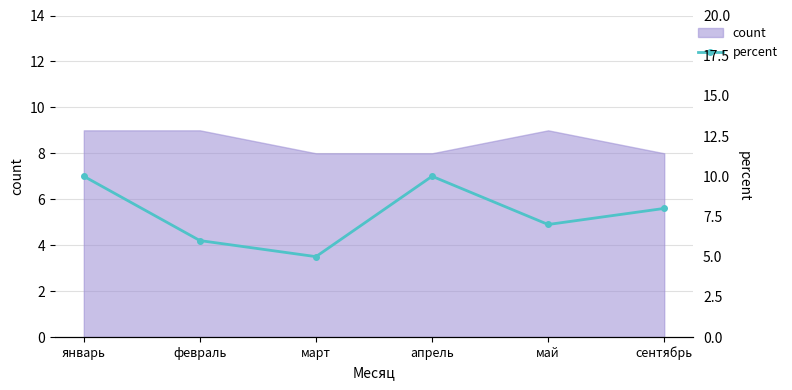

At which category does the chart reach its minimum across all series?

март